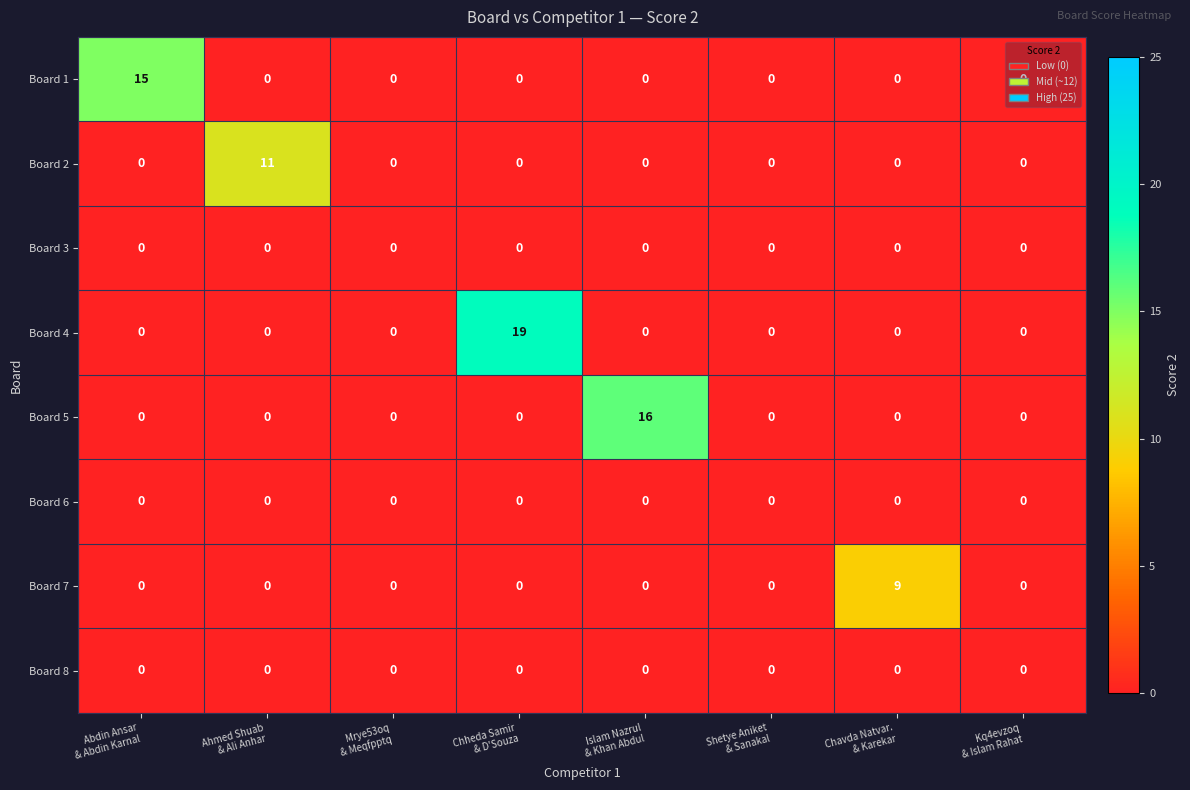

Count the number of categories in the chart.

8